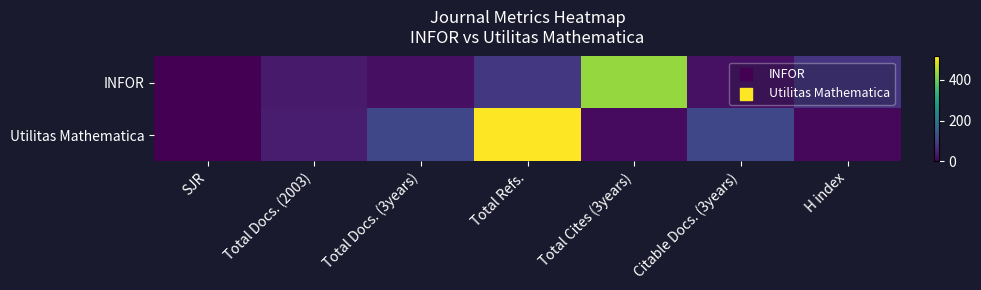

At which category does the chart reach its minimum across all series?

SJR